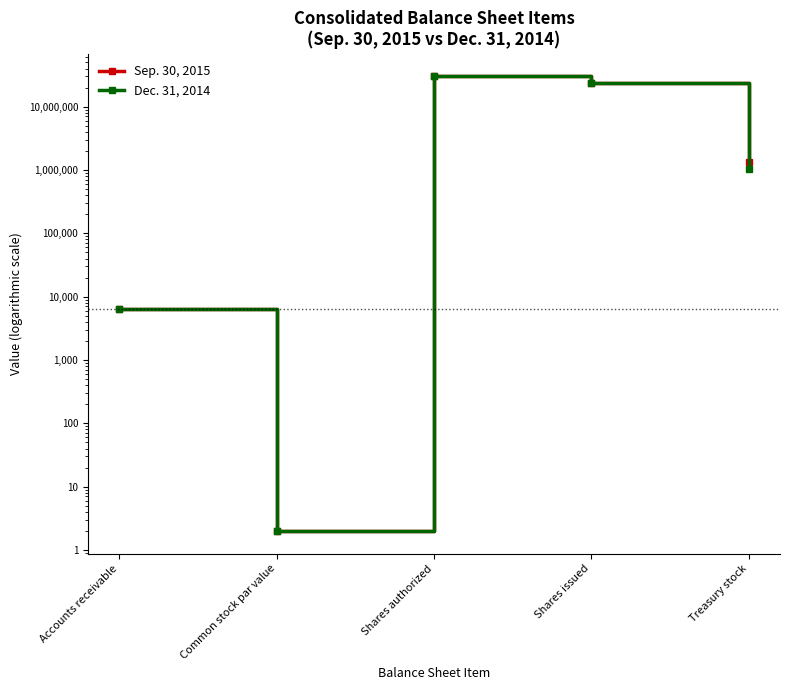

Is the value of Dec. 31, 2014 at Common stock par value greater than the value of Sep. 30, 2015 at Common stock par value?

No